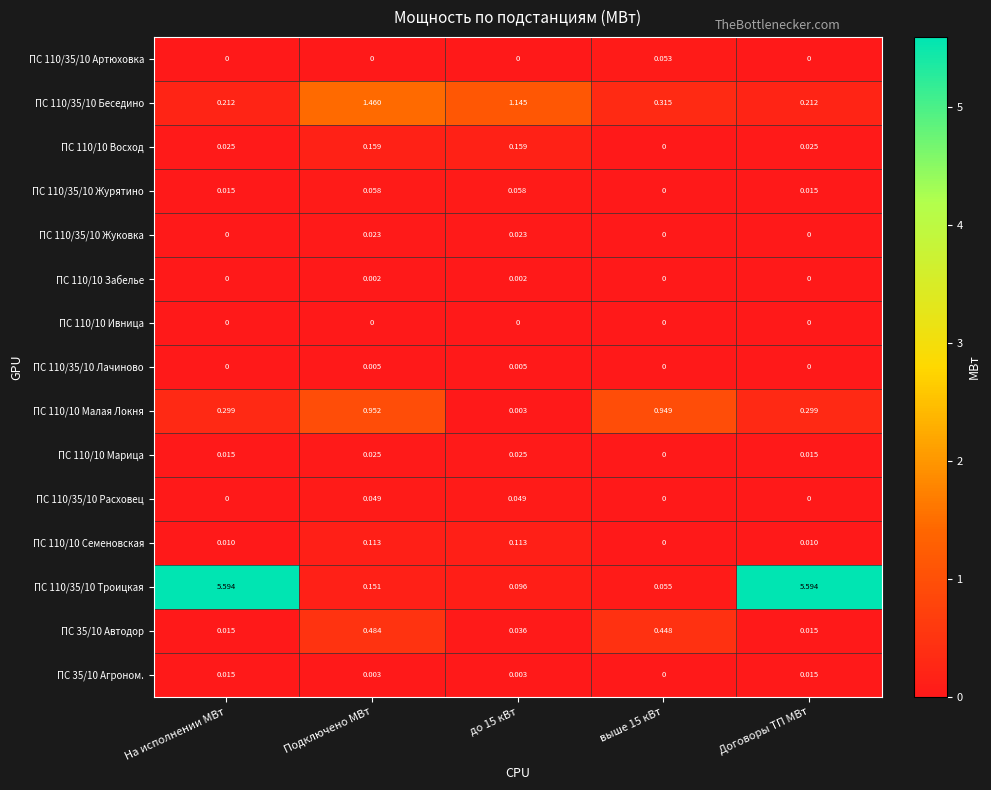

Count the number of categories in the chart.

5